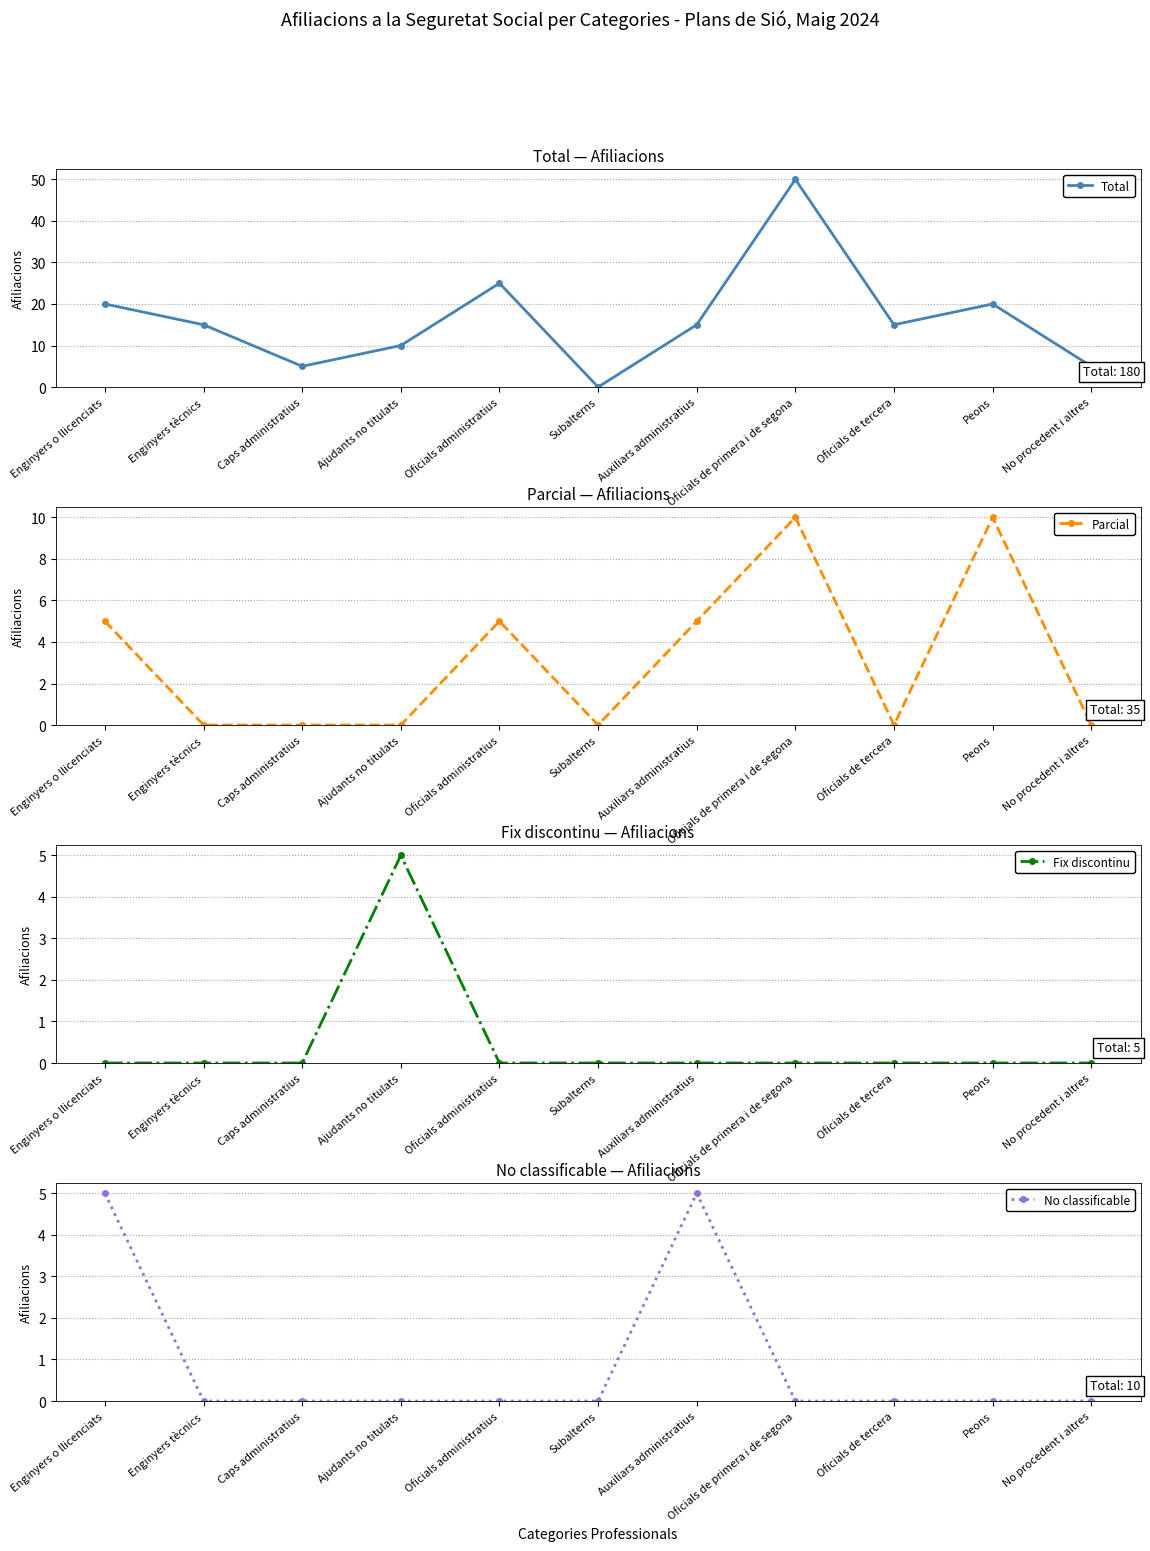

How many interior local peaks does the Total series have?

3